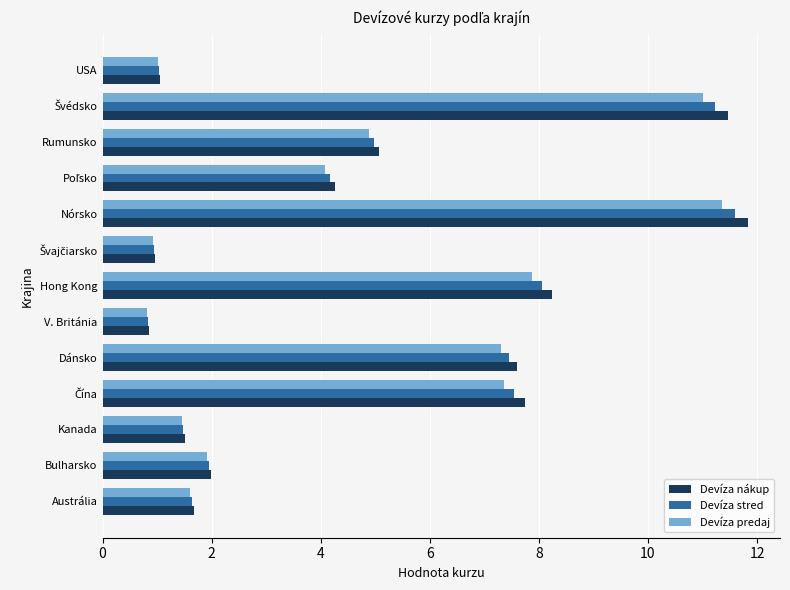

Rank the series by their maximum value, from lowest to highest.

Devíza predaj, Devíza stred, Devíza nákup